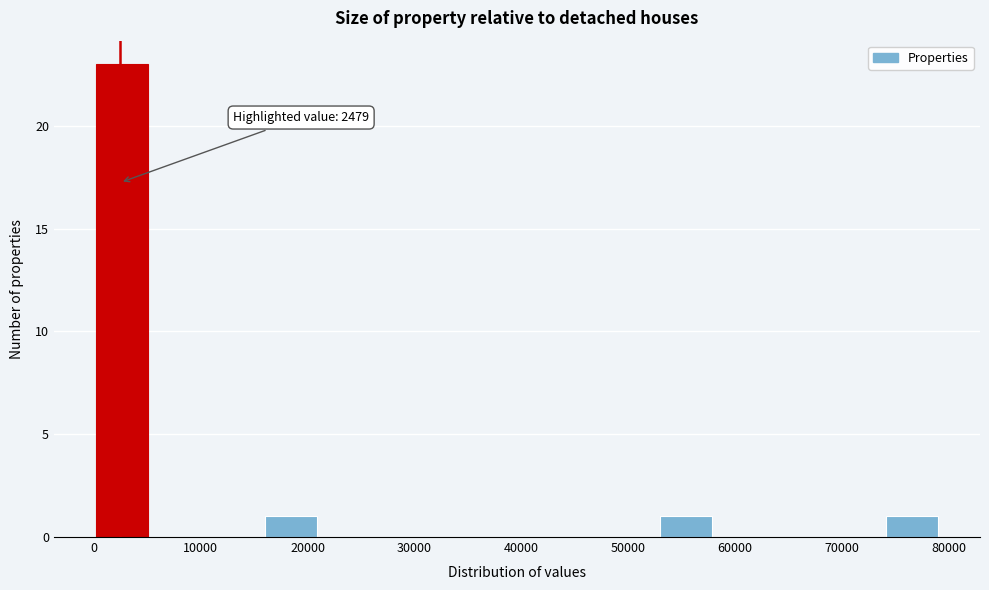

Which range on the x-axis has the tallest bar?

0 to 5000